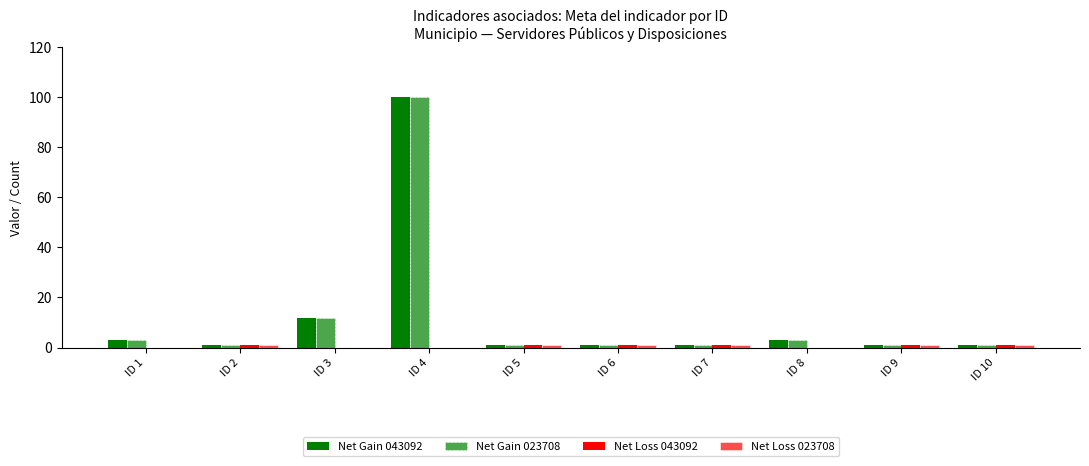

Reading right to left, list all the values displayed in this chart.

Net Gain 043092: ID 10=1	ID 9=1	ID 8=3	ID 7=1	ID 6=1	ID 5=1	ID 4=100	ID 3=12	ID 2=1	ID 1=3
Net Gain 023708: ID 10=1	ID 9=1	ID 8=3	ID 7=1	ID 6=1	ID 5=1	ID 4=100	ID 3=12	ID 2=1	ID 1=3
Net Loss 043092: ID 10=1	ID 9=1	ID 8=0	ID 7=1	ID 6=1	ID 5=1	ID 4=0	ID 3=0	ID 2=1	ID 1=0
Net Loss 023708: ID 10=1	ID 9=1	ID 8=0	ID 7=1	ID 6=1	ID 5=1	ID 4=0	ID 3=0	ID 2=1	ID 1=0